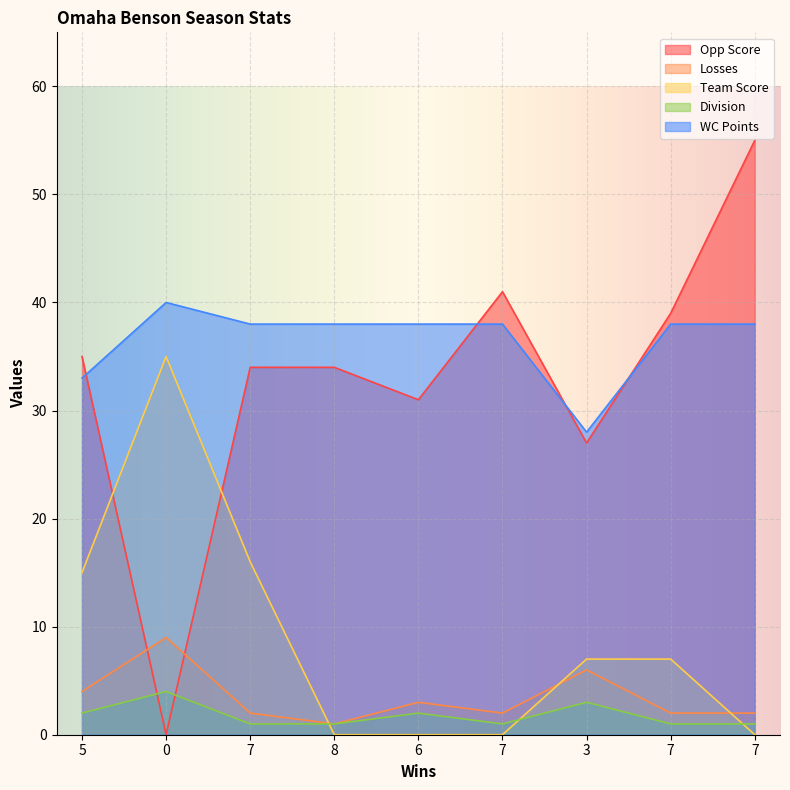

Reading left to right, list all the values displayed in this chart.

Opp Score: 35	0	34	34	31	41	27	39	55
Losses: 4	9	2	1	3	2	6	2	2
Team Score: 15	35	16	0	0	0	7	7	0
Division: 2	4	1	1	2	1	3	1	1
WC Points: 33	40	38	38	38	38	28	38	38